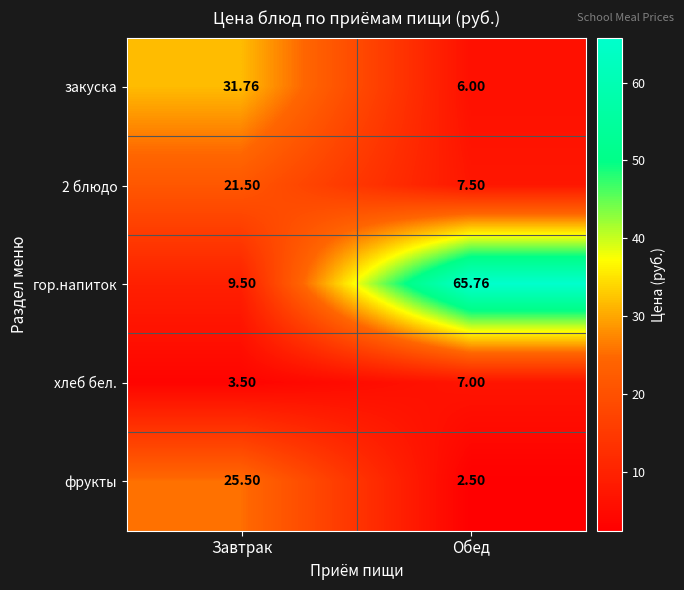

At which category is the sum across all series the highest?

Завтрак